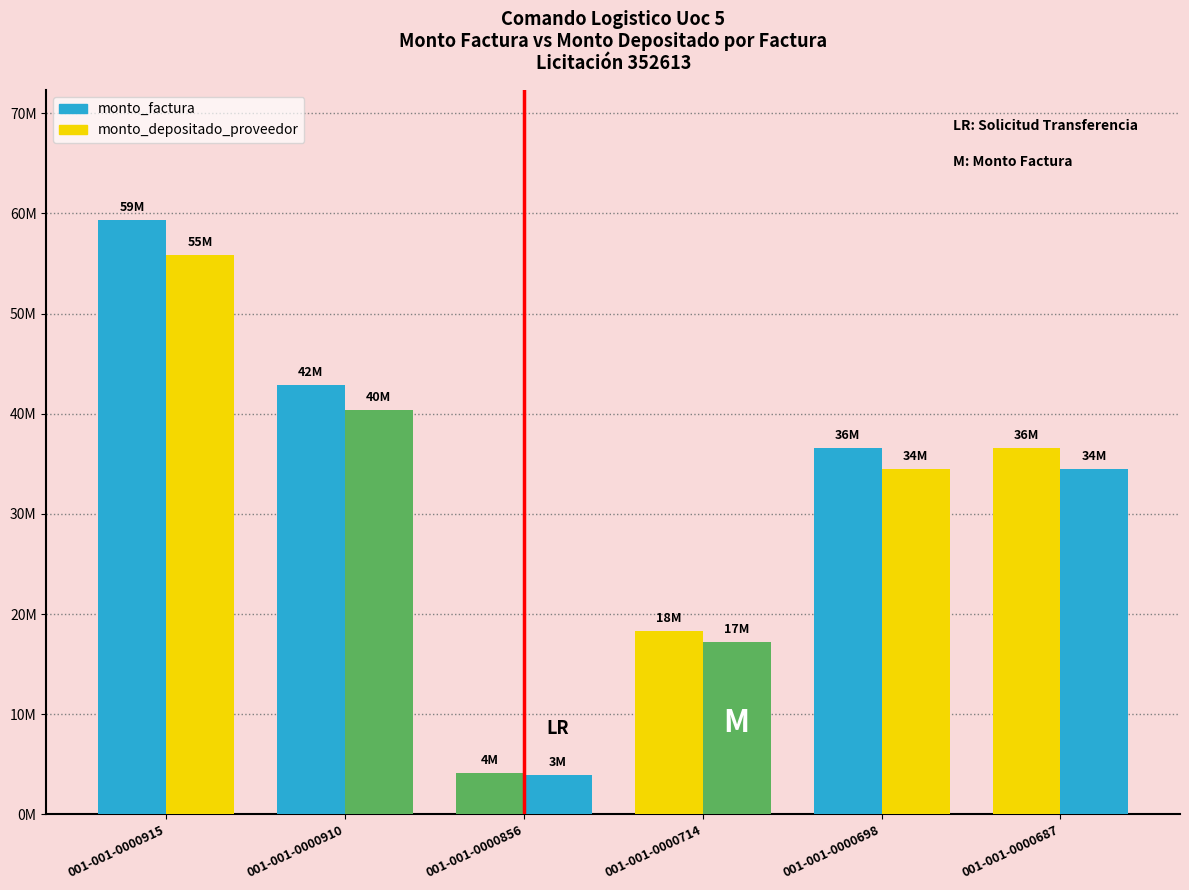

Are the bars grouped side by side (vs. stacked)?

Yes